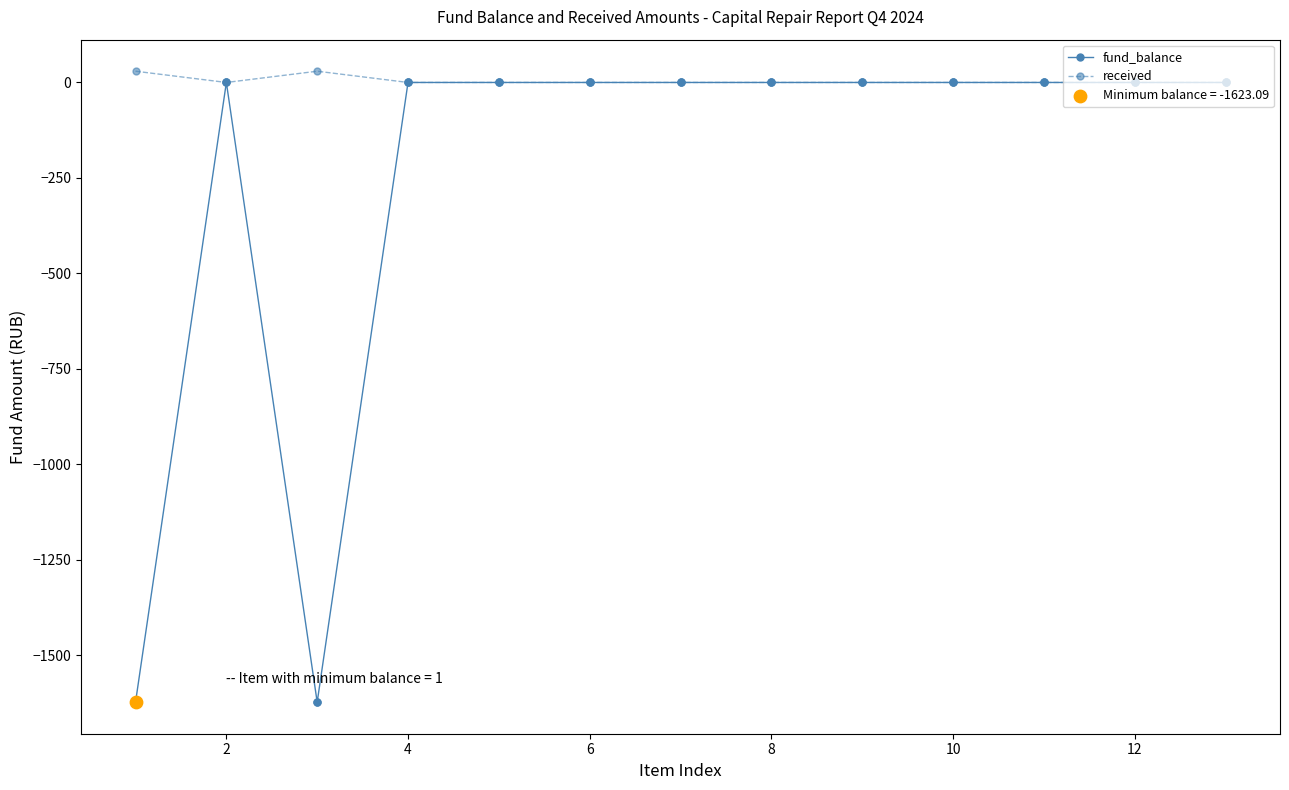

Which series has the widest spread of values?

fund_balance